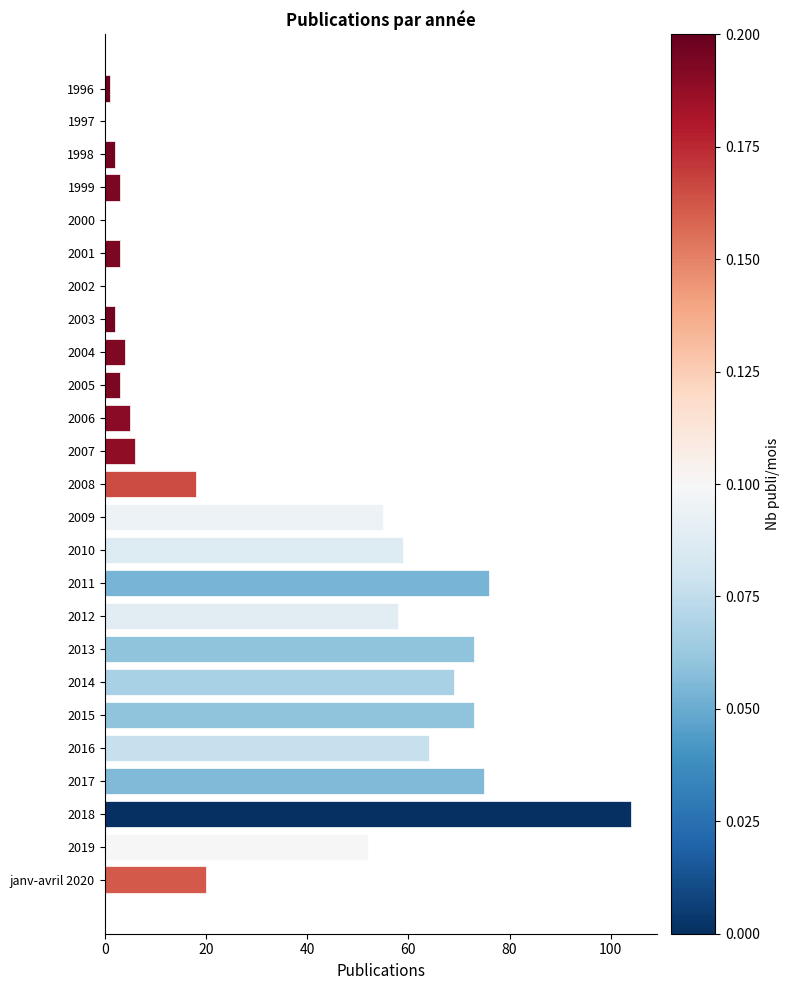

What is the change in value from 2007 to 2019?

+46